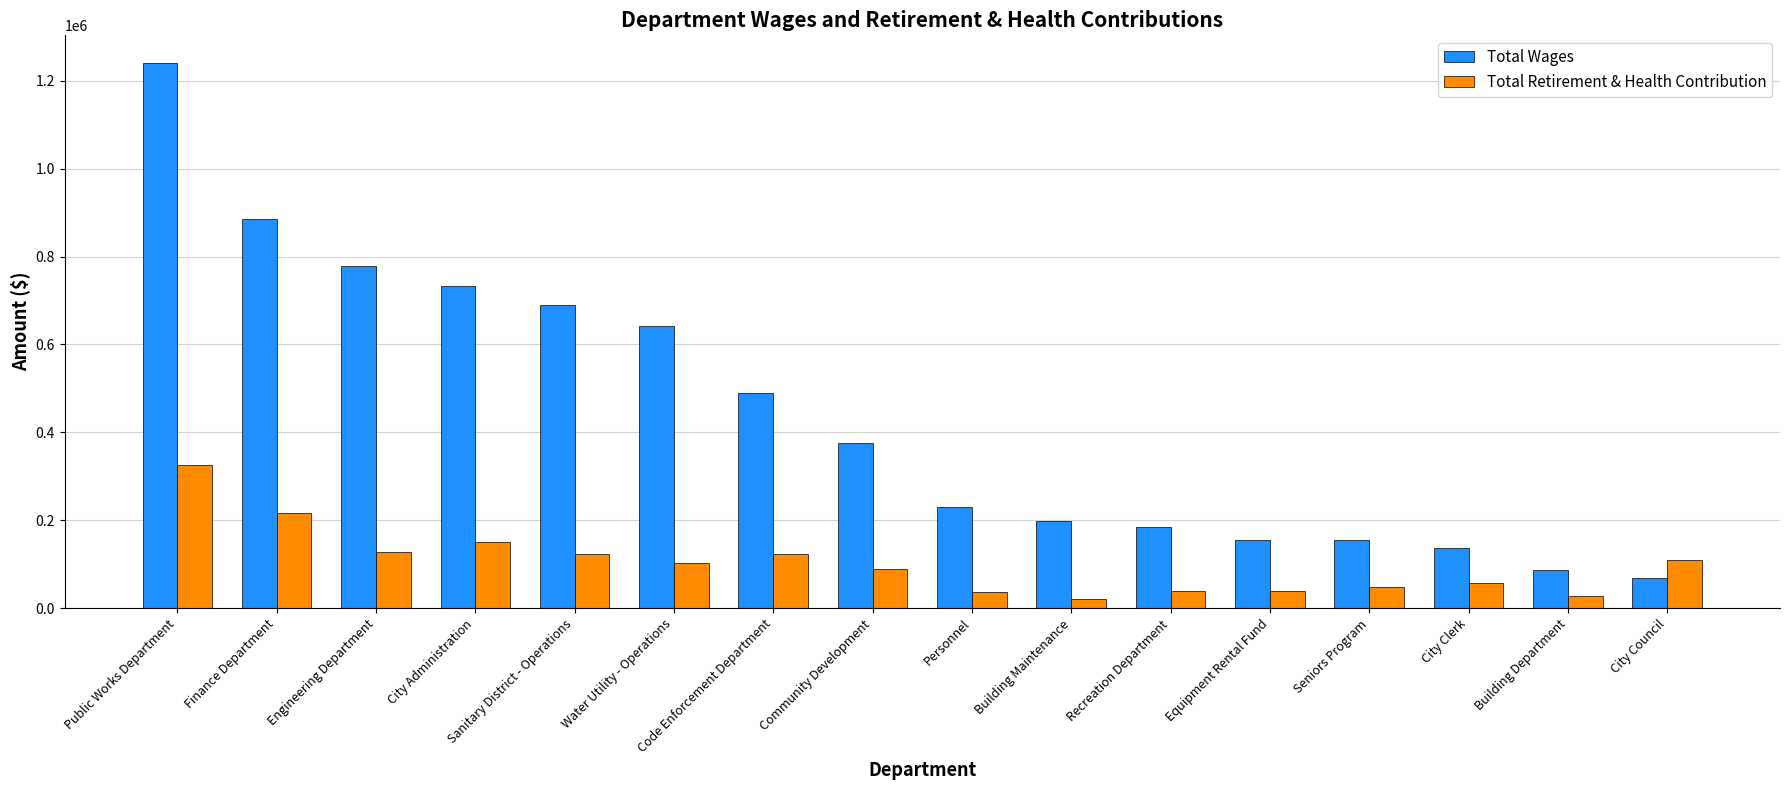

What is the sum of the Total Retirement & Health Contribution values at Sanitary District - Operations and Equipment Rental Fund?

162477